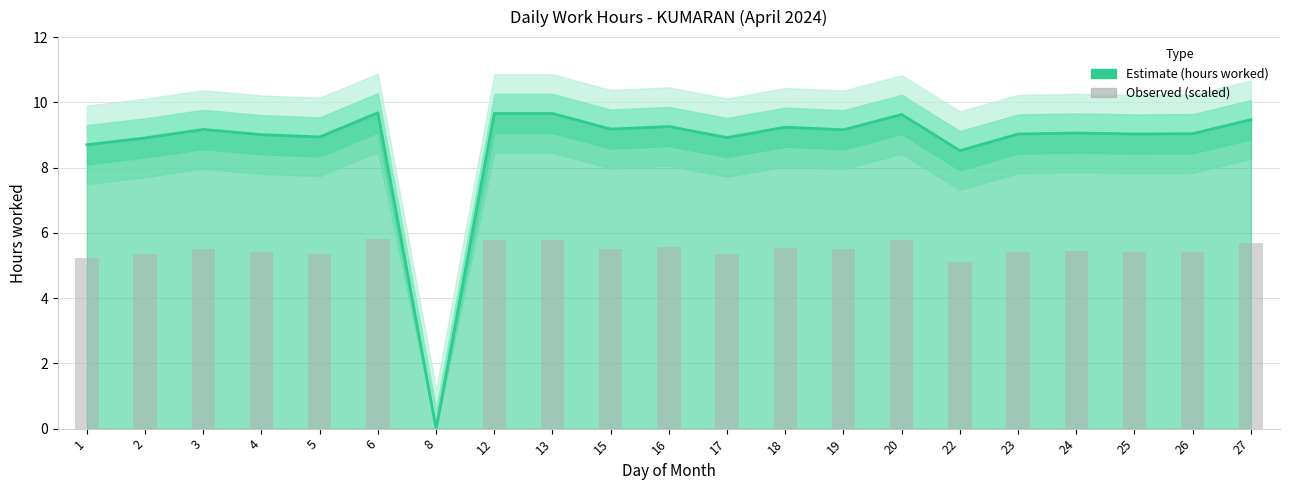

Count the number of categories in the chart.

21